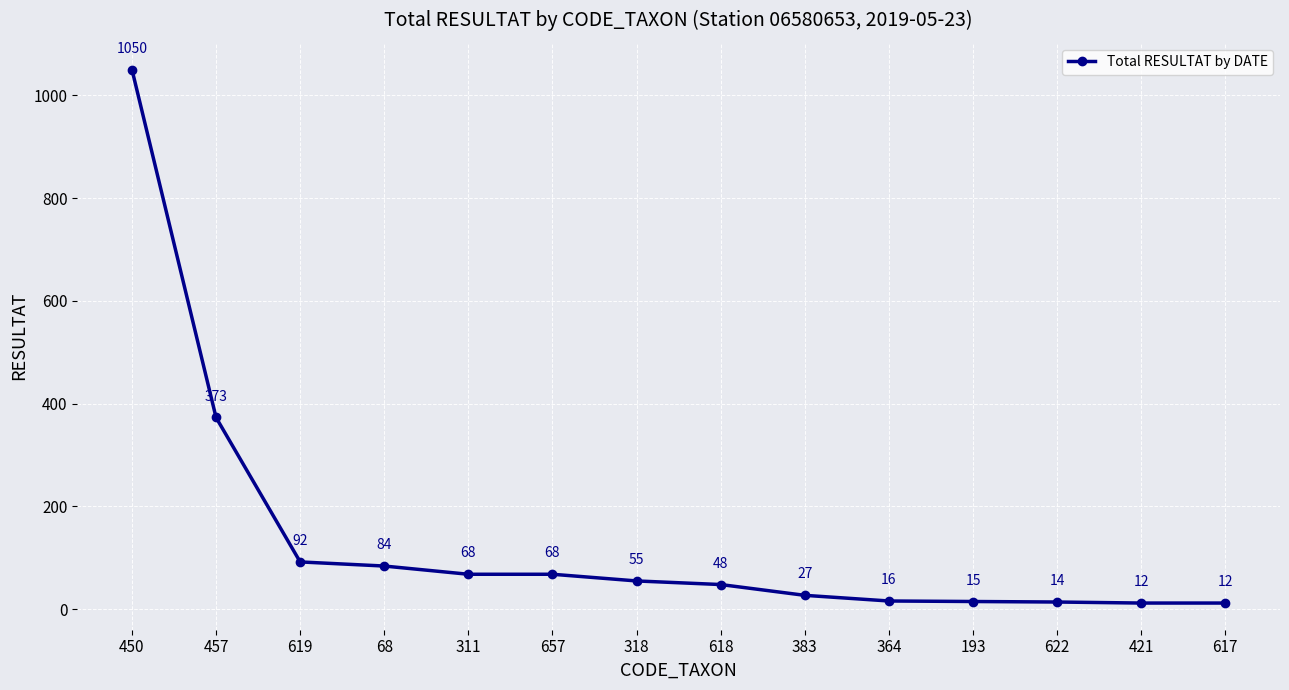

Which category has the highest value across all series?

450